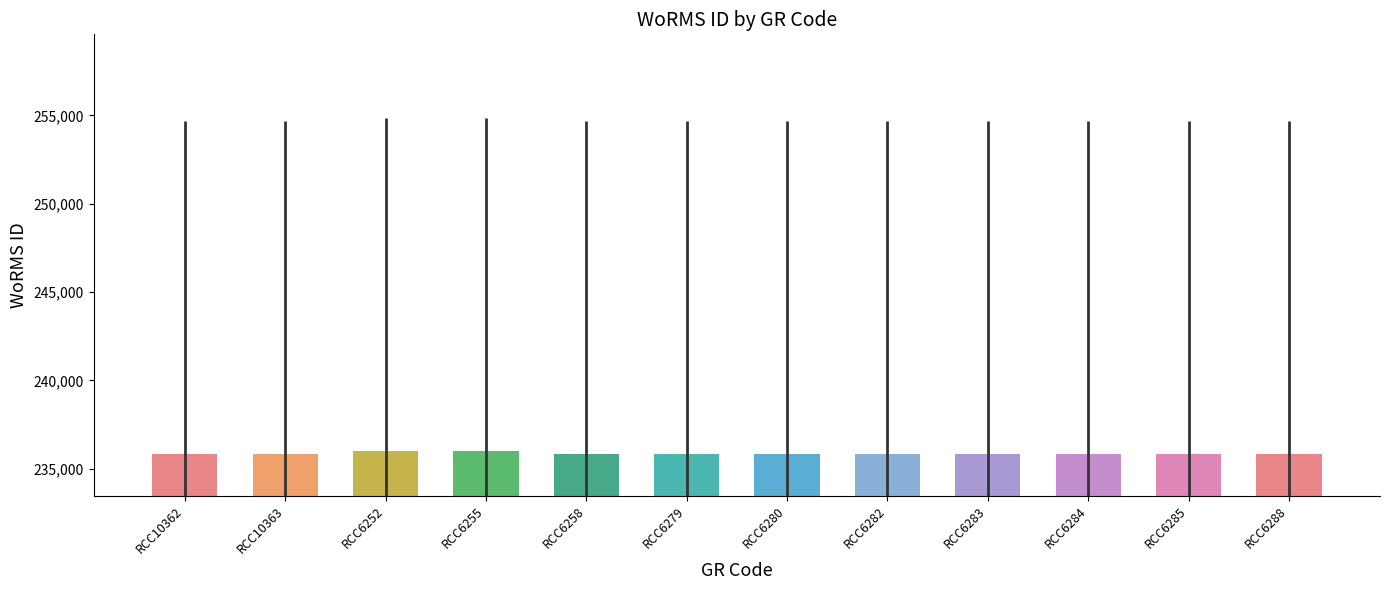

Does the chart contain stacked bars?

No